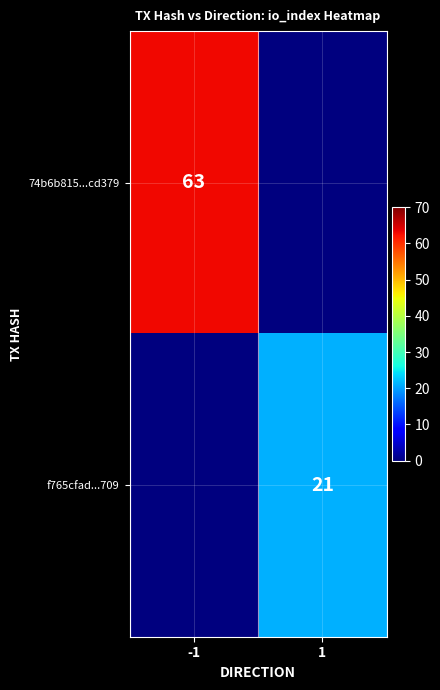

Which has a higher value, 1 or -1?

-1